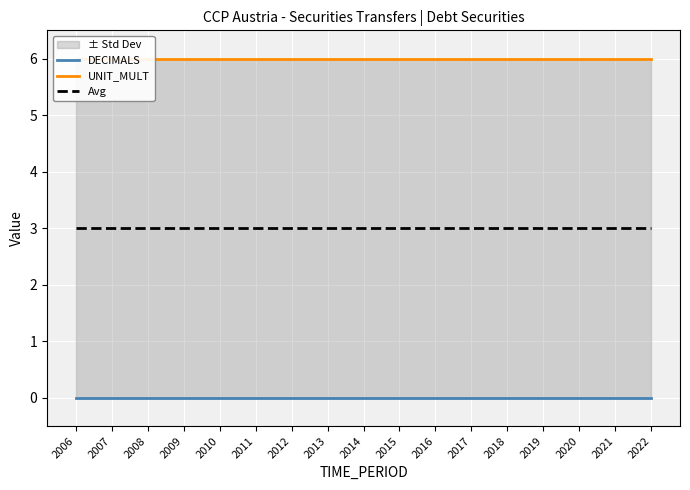

The UNIT_MULT series shows 6 at 2021. True or false?

True